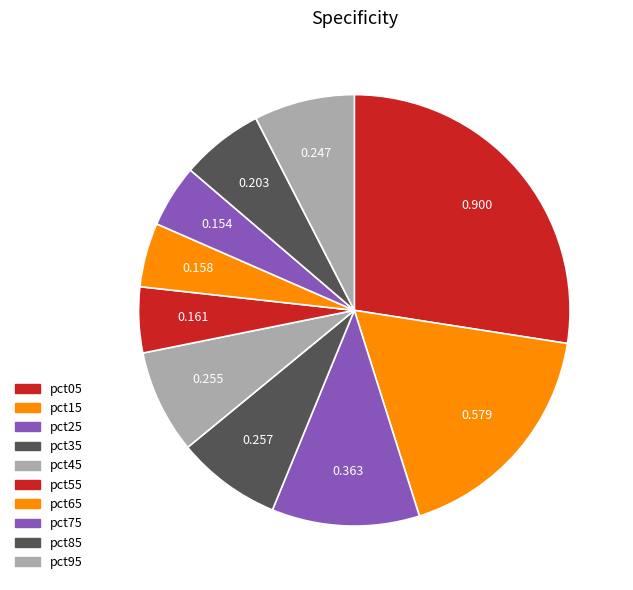

How many slices are in this pie chart?

10